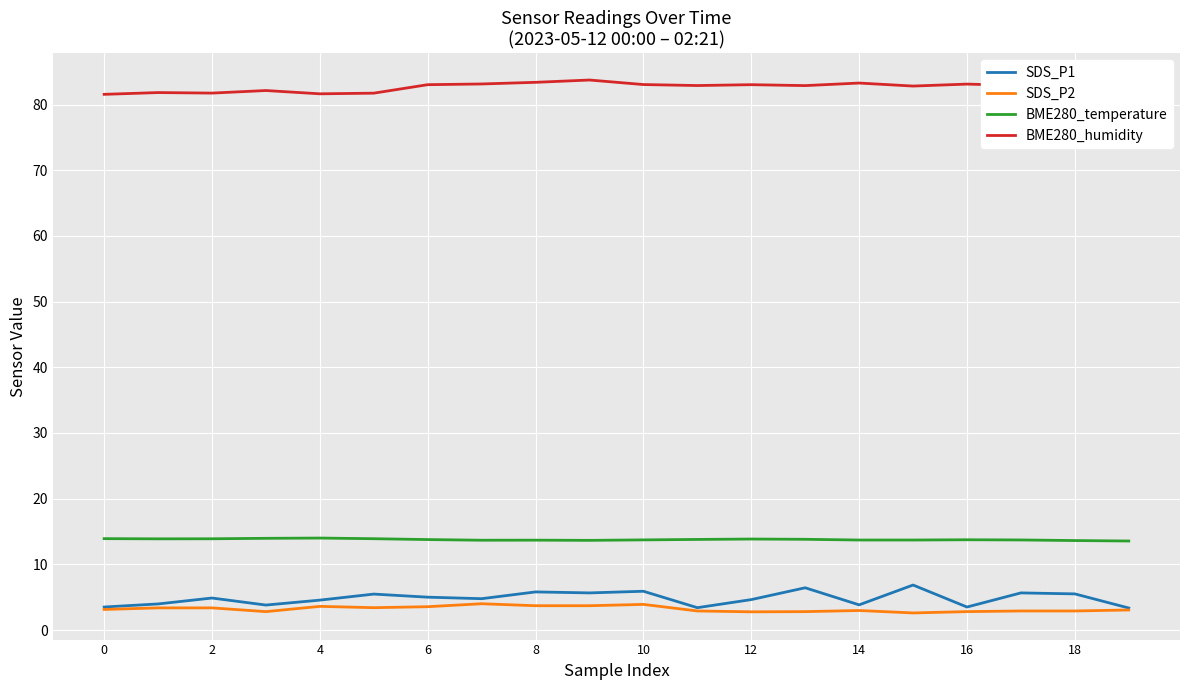

True or false: BME280_temperature and BME280_humidity intersect in this chart.

False